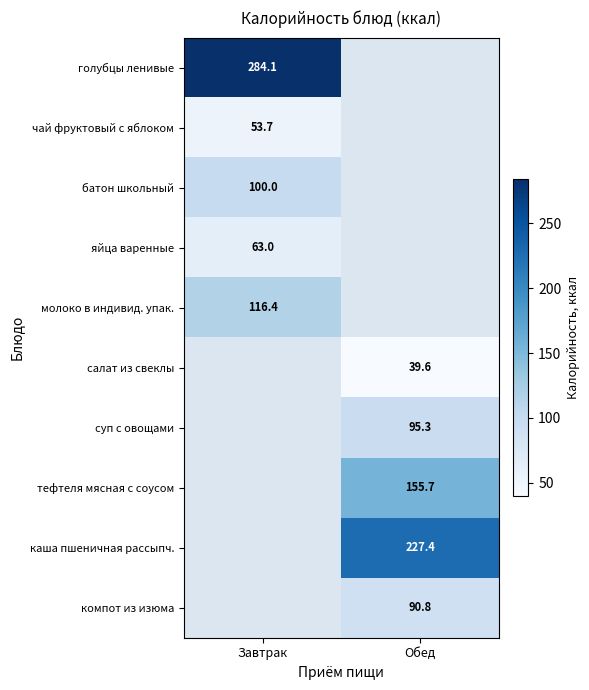

What is the smallest value displayed?

39.6